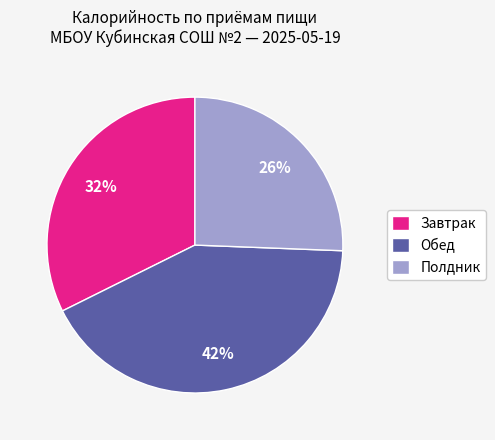

How many segments does this pie chart have?

3